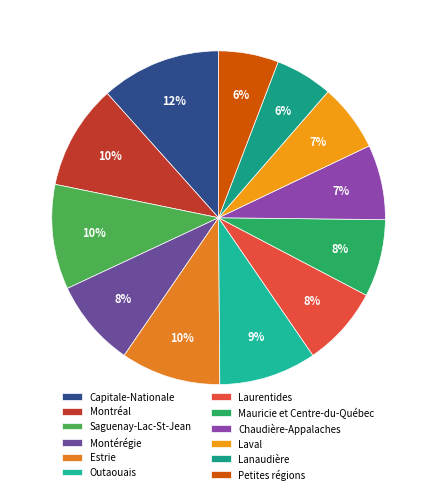

How many slices are in this pie chart?

12